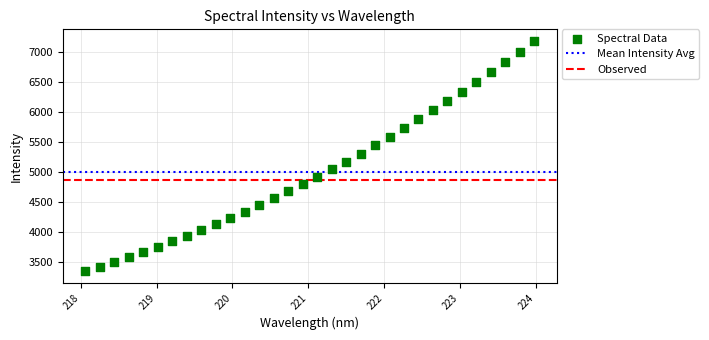

What is the range of X values (max minus min)?

5.9